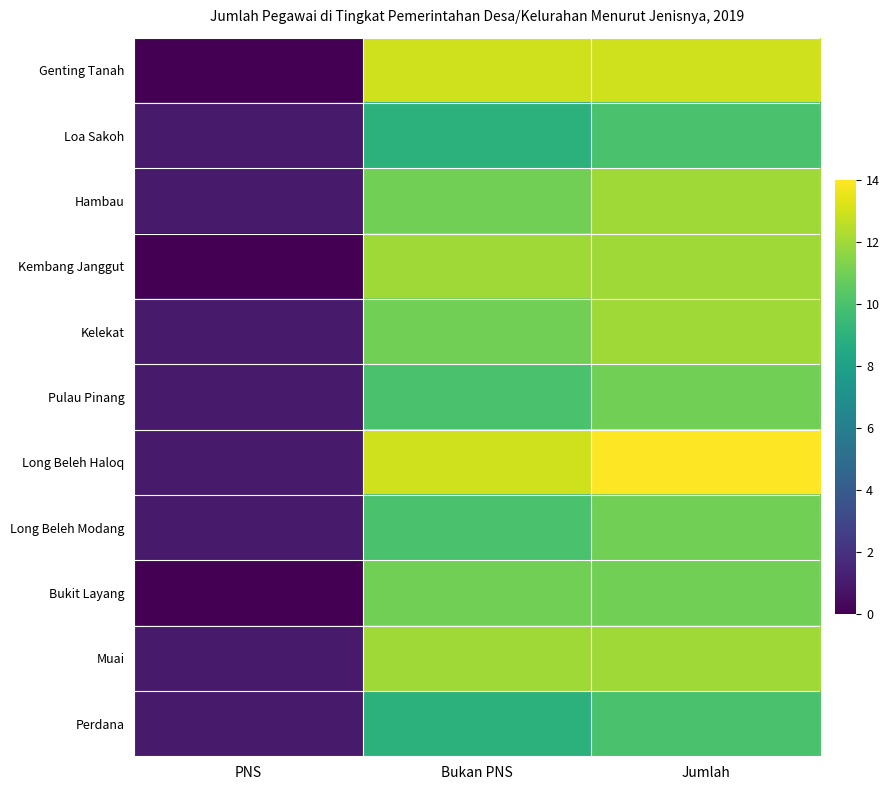

At which category does the chart reach its minimum across all series?

PNS